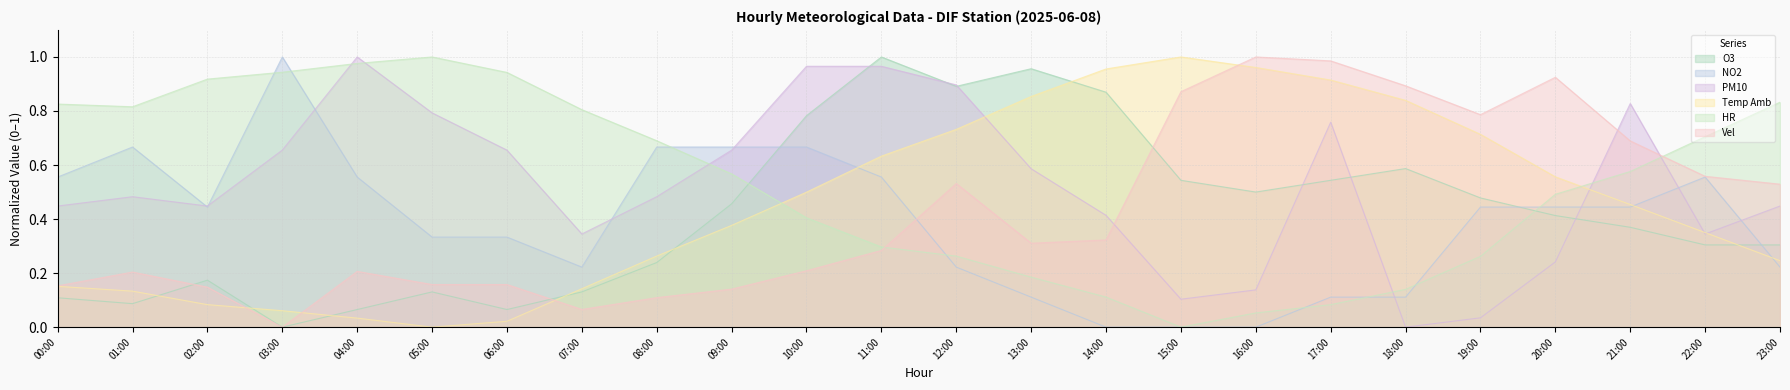

What is the difference between the maximum and minimum values in the HR series?

1.0